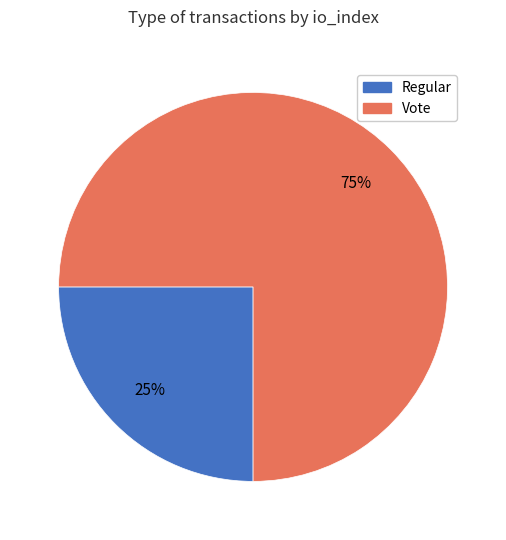

Is there any slice that represents more than half of the pie?

Yes